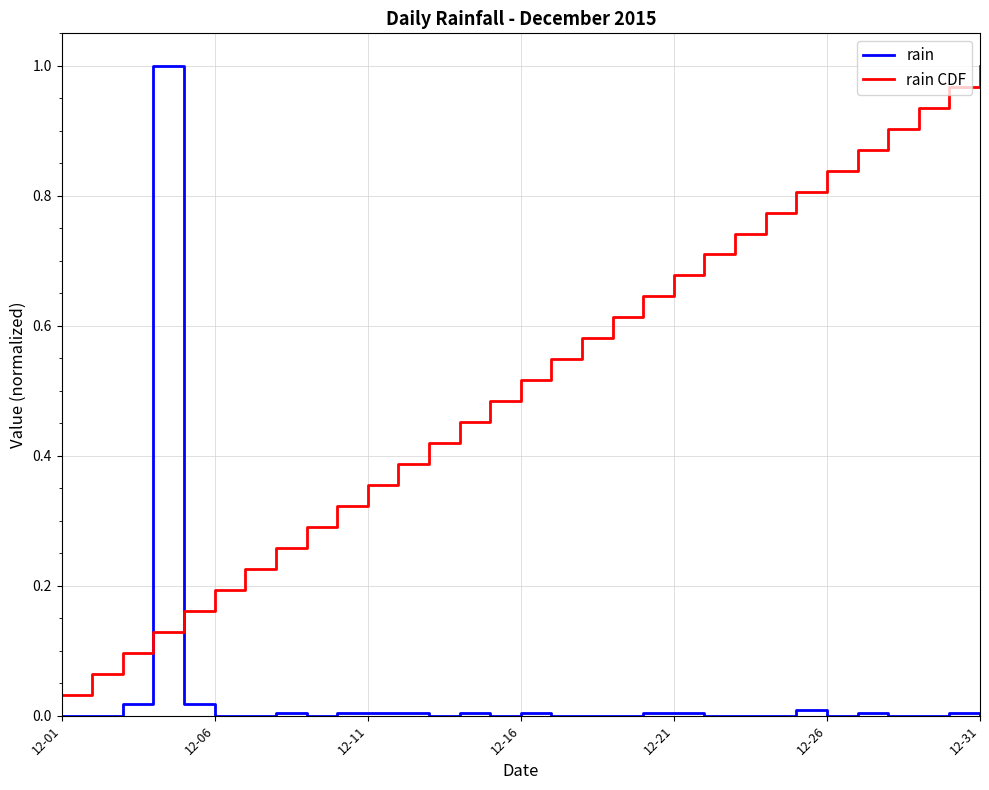

True or false: rain CDF and rain cross at least once.

True